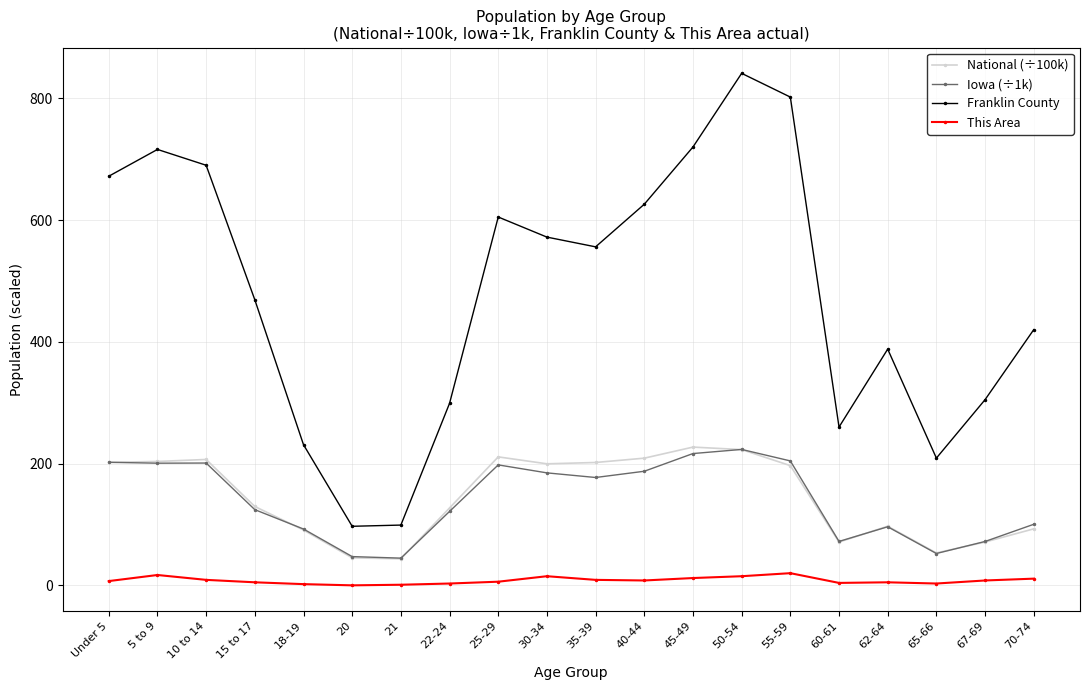

What is the sum of the Franklin County values at 35-39 and Under 5?

1228.0